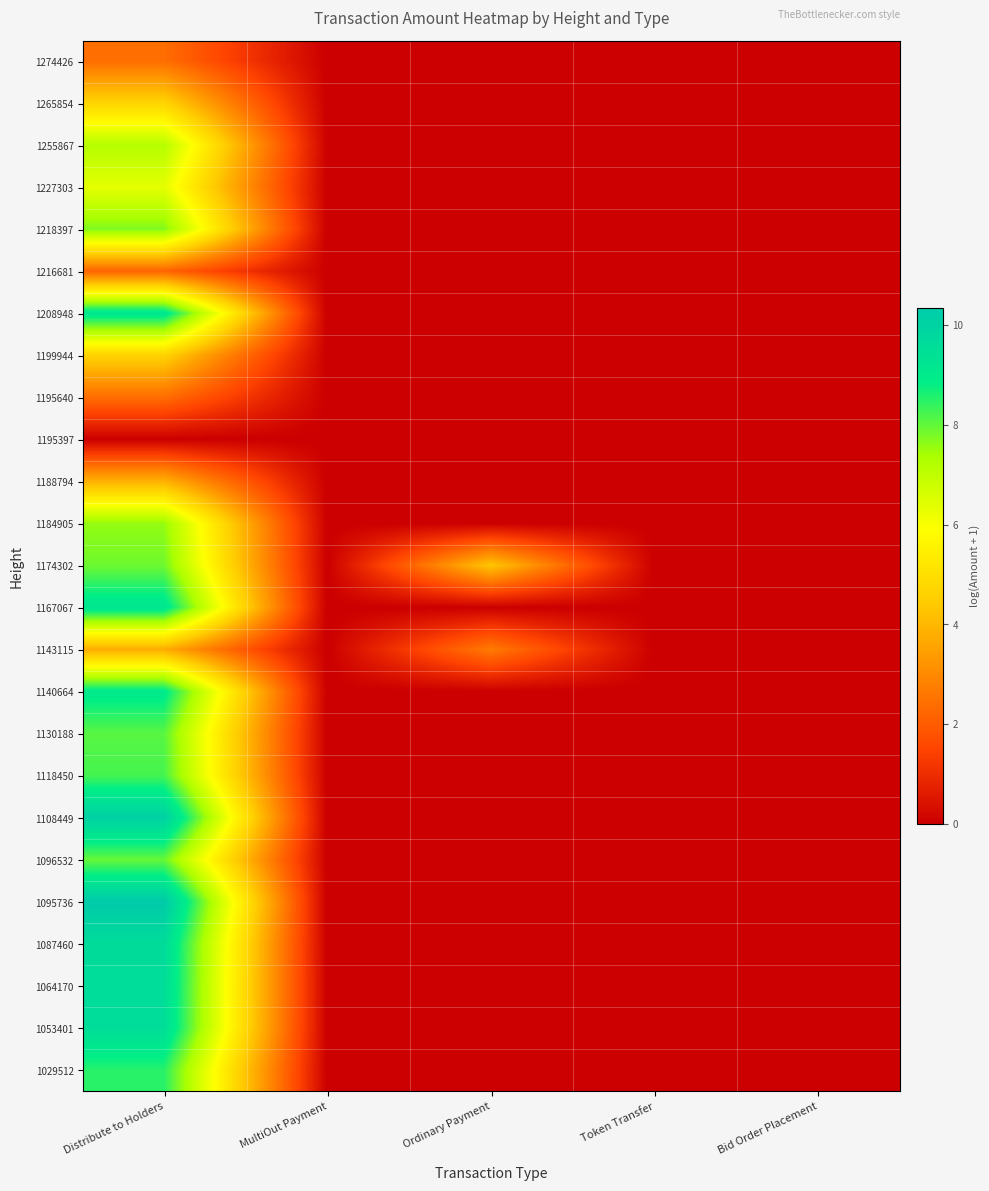

Reading left to right, transcribe all the data shown in this chart.

1274426: Distribute to Holders=2.4	MultiOut Payment=0.0	Ordinary Payment=0.0	Token Transfer=0.0	Bid Order Placement=0.0
1265854: Distribute to Holders=4.7	MultiOut Payment=0.0	Ordinary Payment=0.0	Token Transfer=0.0	Bid Order Placement=0.0
1255867: Distribute to Holders=7.2	MultiOut Payment=0.0	Ordinary Payment=0.0	Token Transfer=0.0	Bid Order Placement=0.0
1227303: Distribute to Holders=6.4	MultiOut Payment=0.0	Ordinary Payment=0.0	Token Transfer=0.0	Bid Order Placement=0.0
1218397: Distribute to Holders=7.7	MultiOut Payment=0.0	Ordinary Payment=0.0	Token Transfer=0.0	Bid Order Placement=0.0
1216681: Distribute to Holders=2.2	MultiOut Payment=0.0	Ordinary Payment=0.0	Token Transfer=0.0	Bid Order Placement=0.0
1208948: Distribute to Holders=9.2	MultiOut Payment=0.0	Ordinary Payment=0.0	Token Transfer=0.0	Bid Order Placement=0.0
1199944: Distribute to Holders=4.6	MultiOut Payment=0.0	Ordinary Payment=0.0	Token Transfer=0.0	Bid Order Placement=0.0
1195640: Distribute to Holders=2.4	MultiOut Payment=0.0	Ordinary Payment=0.0	Token Transfer=0.0	Bid Order Placement=0.0
1195397: Distribute to Holders=0.0	MultiOut Payment=0.0	Ordinary Payment=0.0	Token Transfer=0.0	Bid Order Placement=0.0
1188794: Distribute to Holders=3.9	MultiOut Payment=0.0	Ordinary Payment=0.0	Token Transfer=0.0	Bid Order Placement=0.0
1184905: Distribute to Holders=7.6	MultiOut Payment=0.0	Ordinary Payment=0.0	Token Transfer=0.0	Bid Order Placement=0.0
1174302: Distribute to Holders=7.9	MultiOut Payment=0.0	Ordinary Payment=4.3	Token Transfer=0.0	Bid Order Placement=0.0
1167067: Distribute to Holders=9.2	MultiOut Payment=0.0	Ordinary Payment=0.0	Token Transfer=0.0	Bid Order Placement=0.0
1143115: Distribute to Holders=3.7	MultiOut Payment=0.0	Ordinary Payment=2.7	Token Transfer=0.0	Bid Order Placement=0.0
1140664: Distribute to Holders=9.0	MultiOut Payment=0.0	Ordinary Payment=0.0	Token Transfer=0.0	Bid Order Placement=0.0
1130188: Distribute to Holders=8.1	MultiOut Payment=0.0	Ordinary Payment=0.0	Token Transfer=0.0	Bid Order Placement=0.0
1118450: Distribute to Holders=8.3	MultiOut Payment=0.0	Ordinary Payment=0.0	Token Transfer=0.0	Bid Order Placement=0.0
1108449: Distribute to Holders=10.1	MultiOut Payment=0.0	Ordinary Payment=0.0	Token Transfer=0.0	Bid Order Placement=0.0
1096532: Distribute to Holders=8.0	MultiOut Payment=0.0	Ordinary Payment=0.0	Token Transfer=0.0	Bid Order Placement=0.0
1095736: Distribute to Holders=10.3	MultiOut Payment=0.0	Ordinary Payment=0.0	Token Transfer=0.0	Bid Order Placement=0.0
1087460: Distribute to Holders=9.6	MultiOut Payment=0.0	Ordinary Payment=0.0	Token Transfer=0.0	Bid Order Placement=0.0
1064170: Distribute to Holders=9.6	MultiOut Payment=0.0	Ordinary Payment=0.0	Token Transfer=0.0	Bid Order Placement=0.0
1053401: Distribute to Holders=9.6	MultiOut Payment=0.0	Ordinary Payment=0.0	Token Transfer=0.0	Bid Order Placement=0.0
1029512: Distribute to Holders=8.5	MultiOut Payment=0.0	Ordinary Payment=0.0	Token Transfer=0.0	Bid Order Placement=0.0